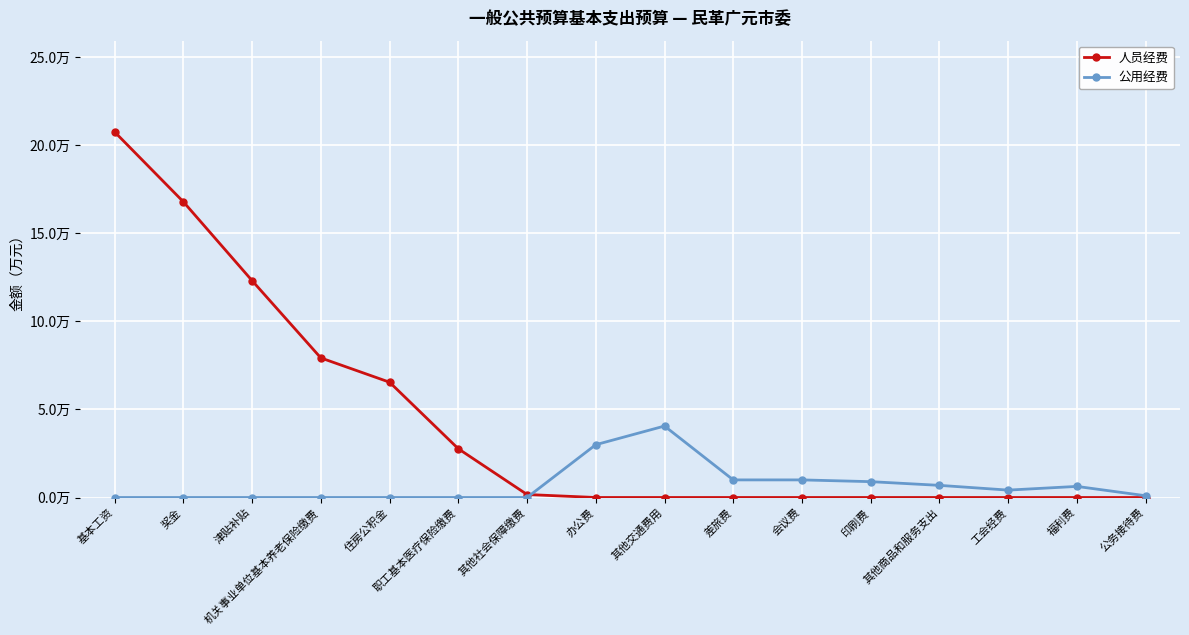

Which category has the highest value in the 人员经费 series?

基本工资